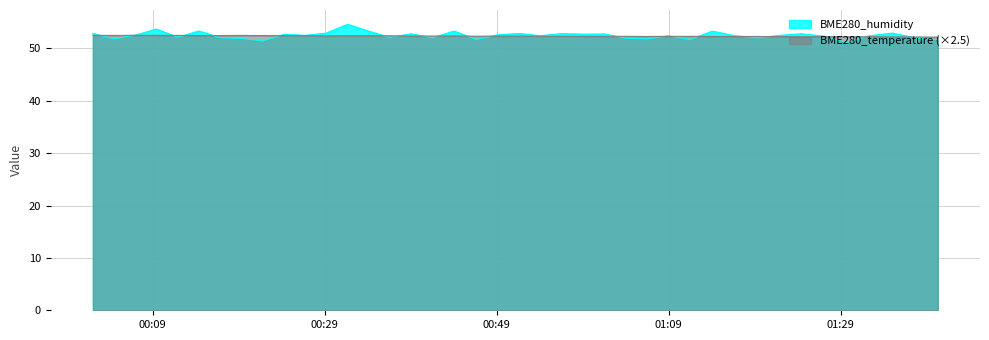

True or false: BME280_temperature and BME280_humidity intersect in this chart.

True